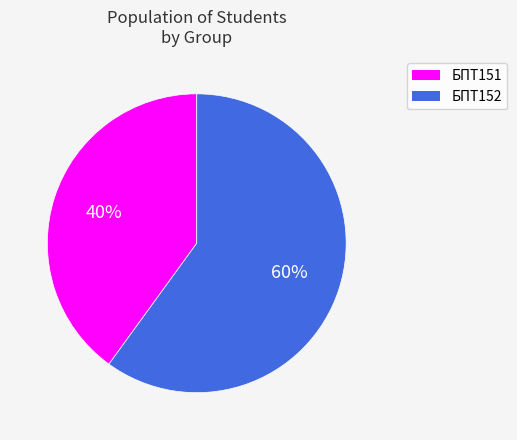

Rank the categories by value from highest to lowest.

БПТ152, БПТ151